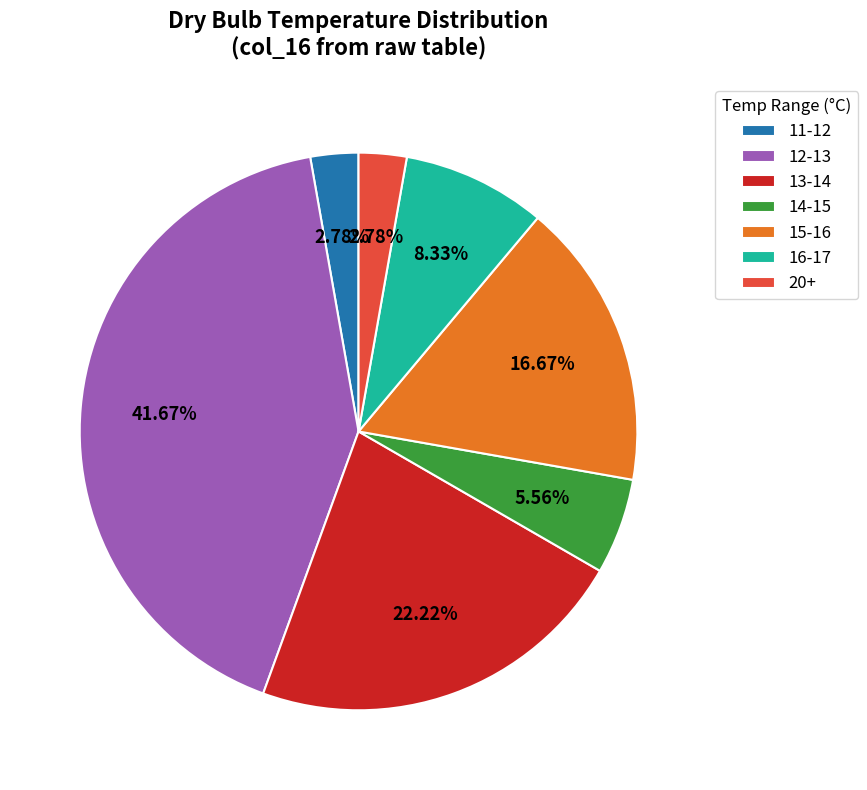

Which category has the biggest portion of the pie?

12-13